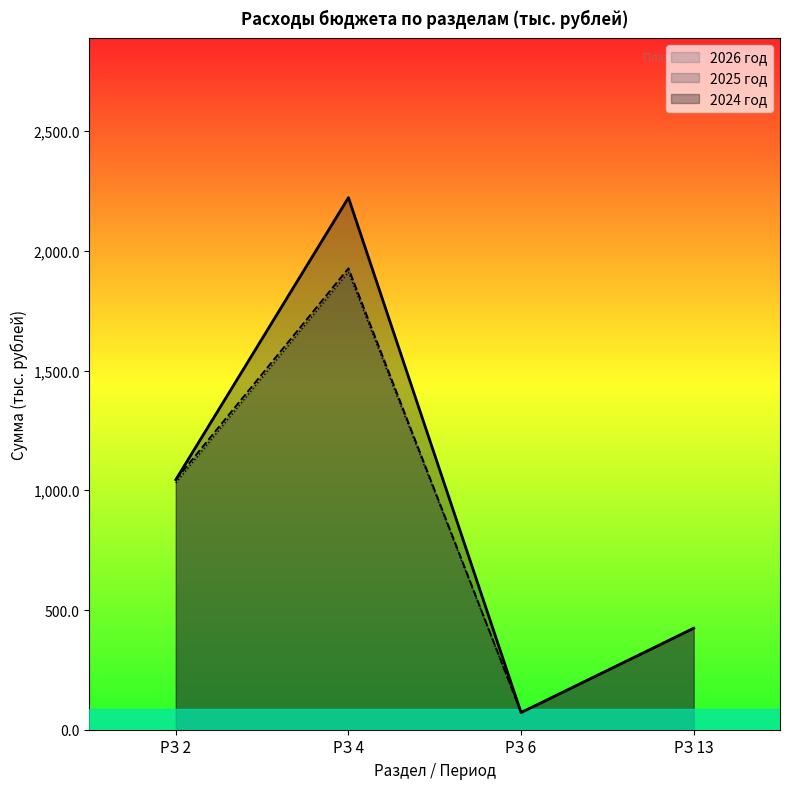

How many interior local peaks does the 2026 год series have?

1